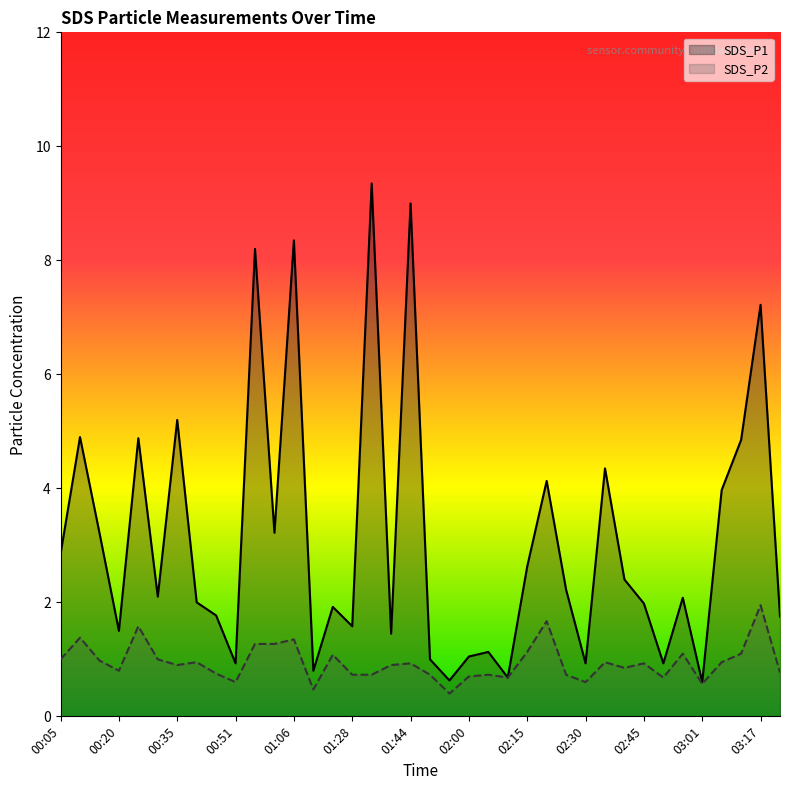

At 02:45, list the series in order from smallest to largest.

SDS_P2, SDS_P1